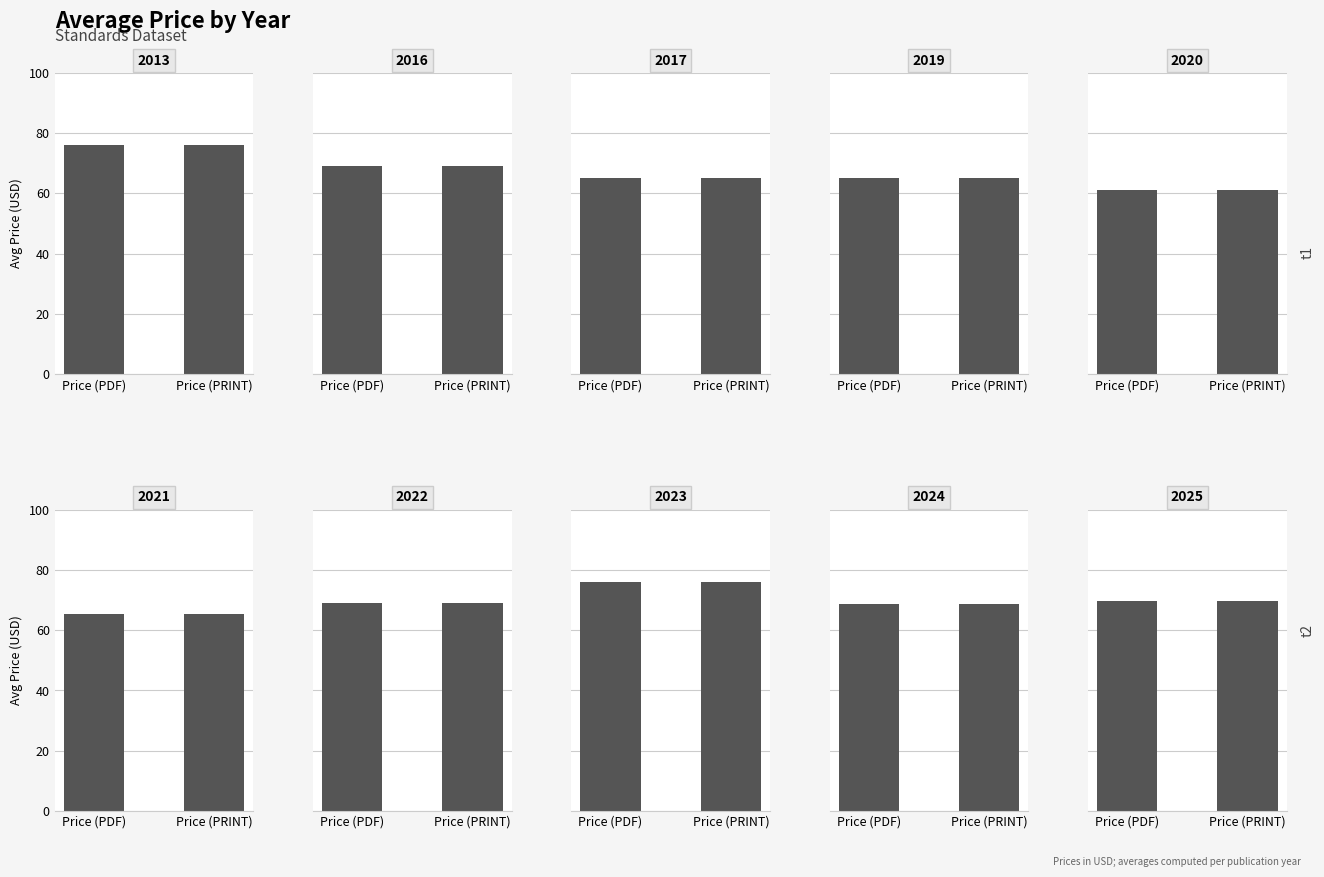

Between 2013 and 2019, which series saw the biggest shift?

Price (PDF)